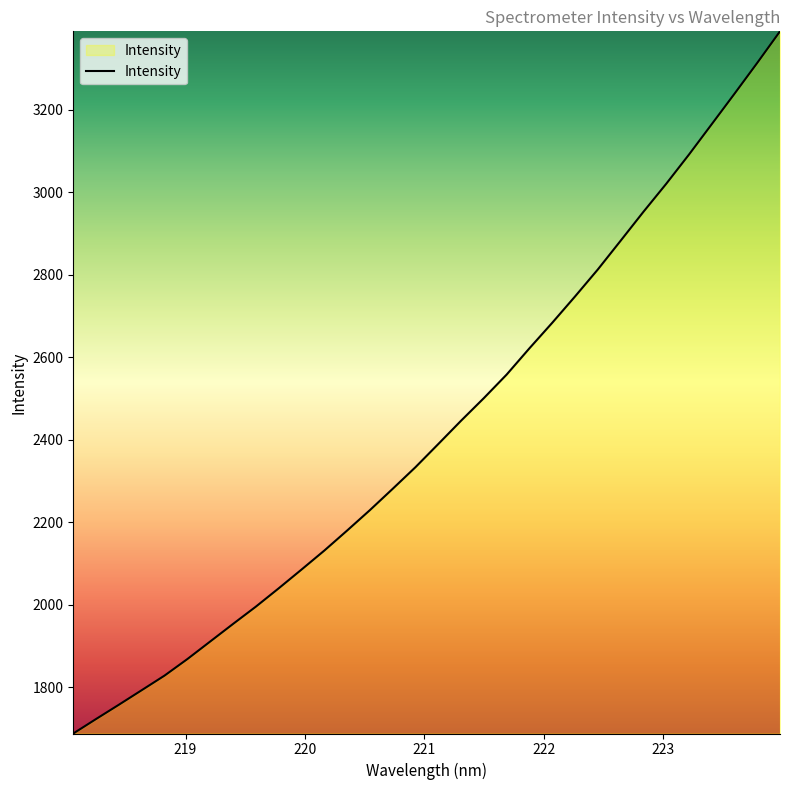

Does the chart display data point markers on the line(s)?

No